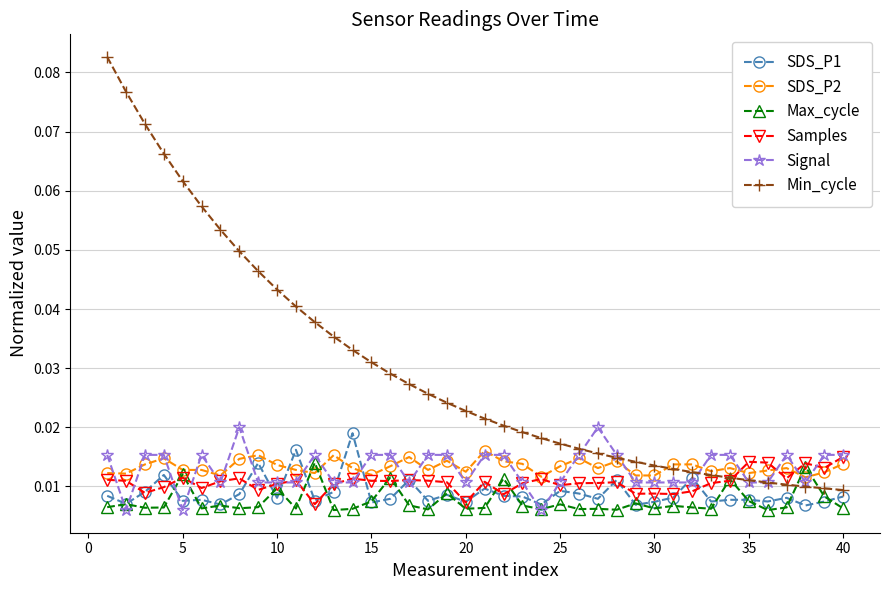

Which series has the largest total across all categories?

Min_cycle